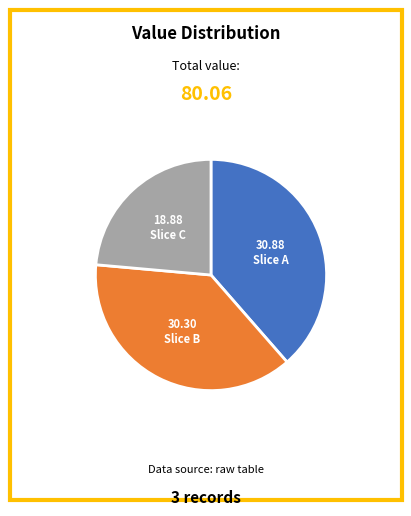

Is there any slice that represents more than half of the pie?

No